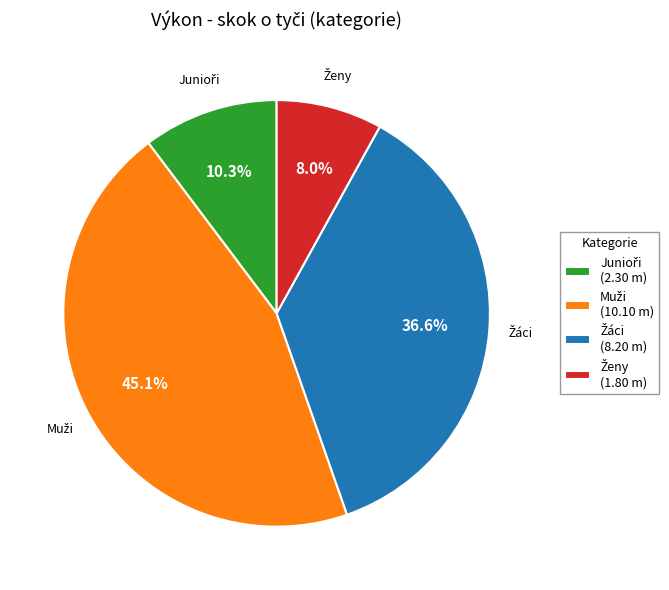

Is there a majority slice in this chart?

No